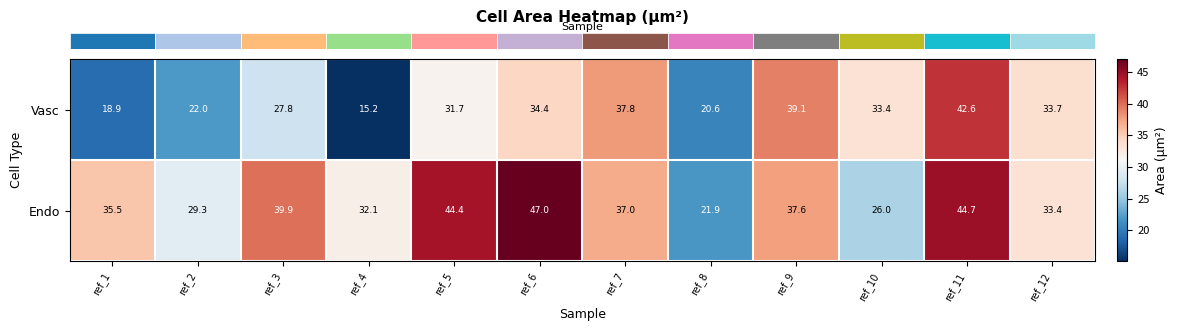

Which series has the largest total across all categories?

Endo